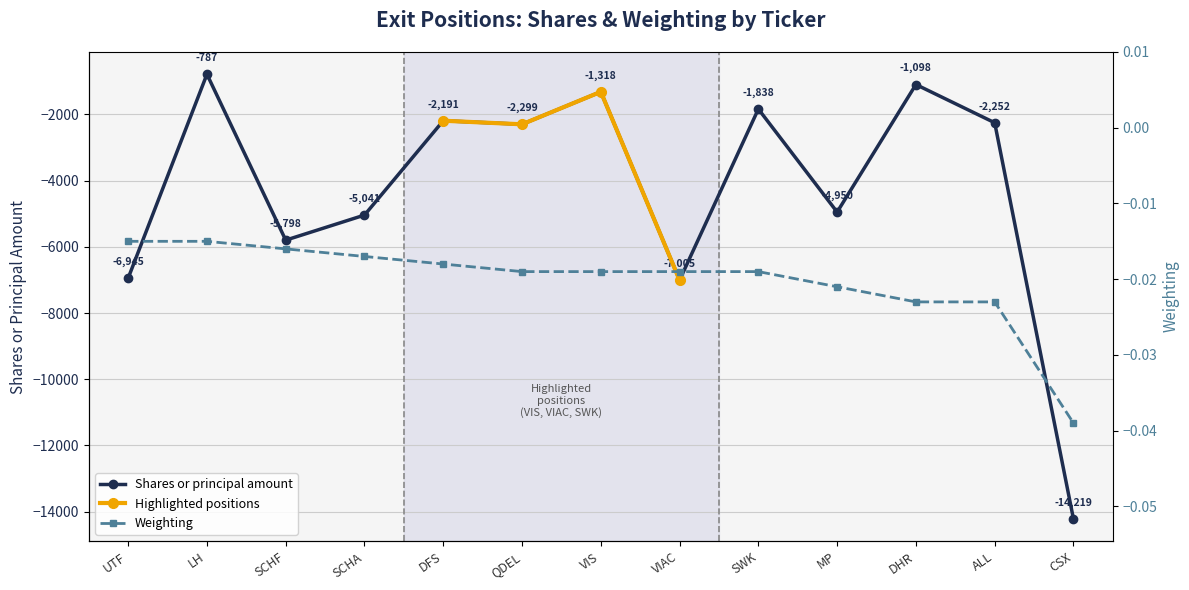

At which category does the data reach its first local valley?

SCHF